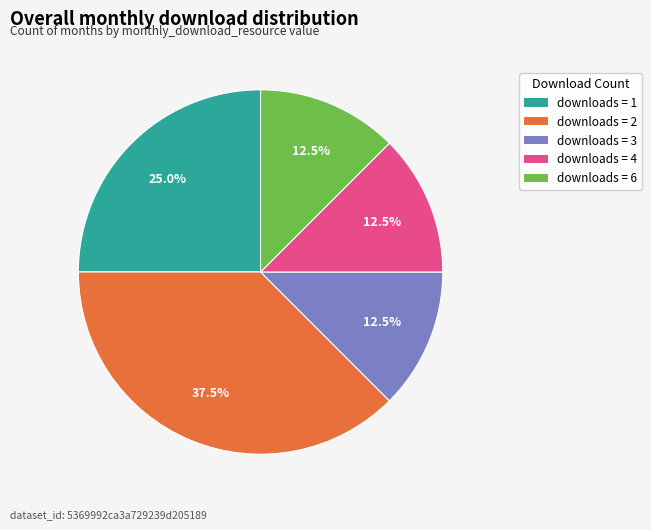

Is there a majority slice in this chart?

No